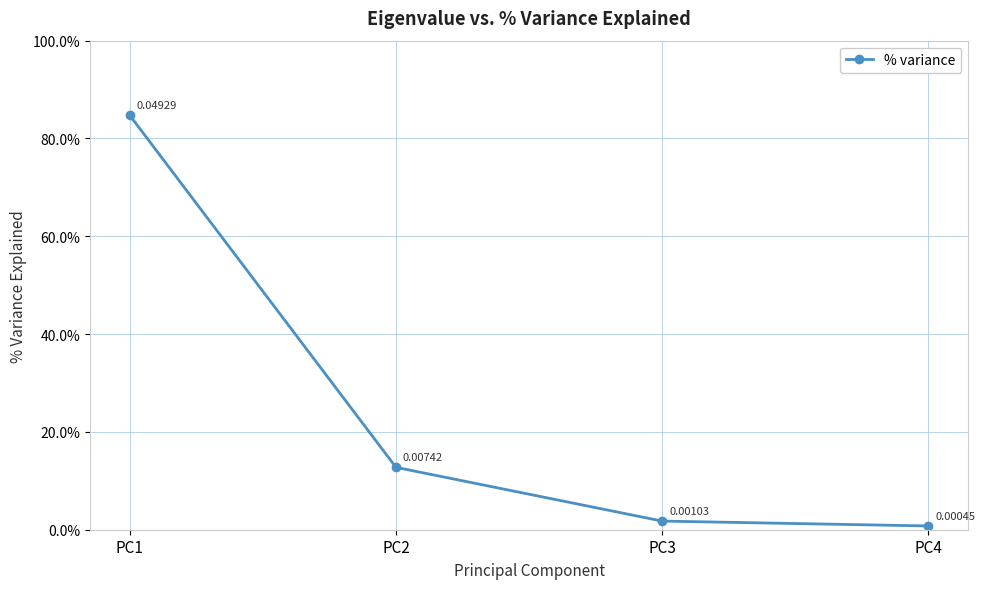

What is the maximum value shown in the chart?

84.7